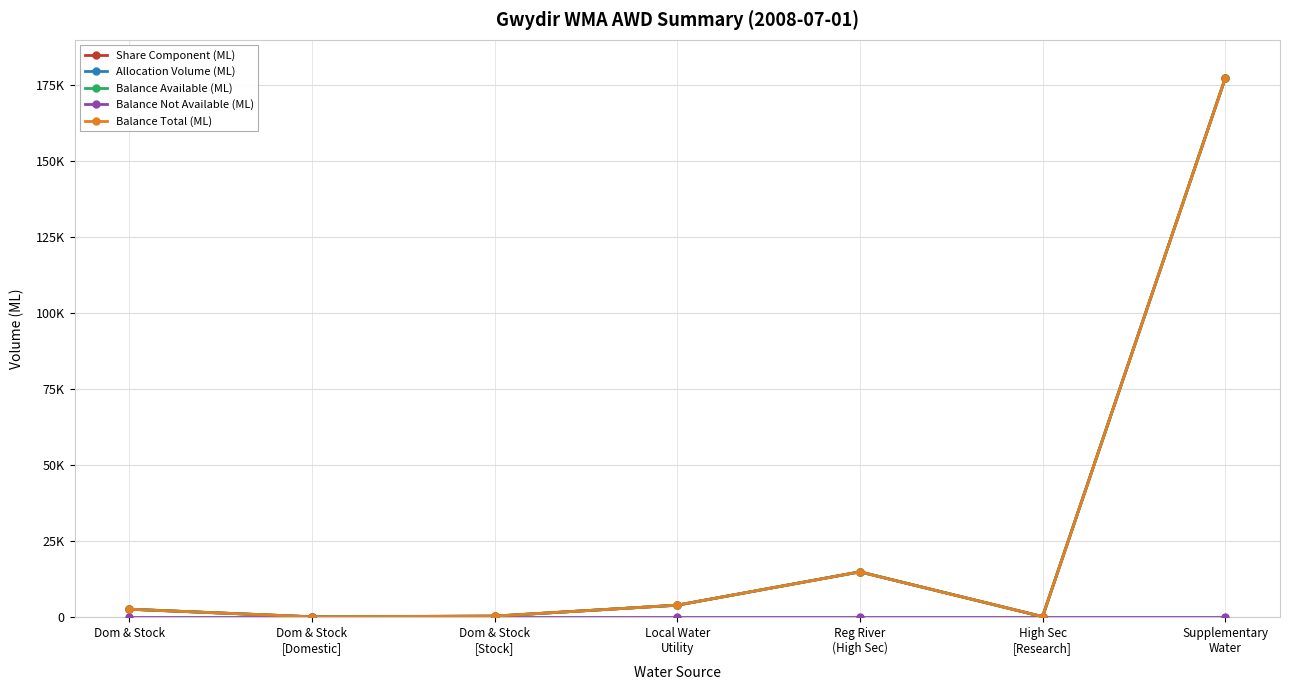

Reading right to left, transcribe all the data shown in this chart.

Share Component (ML): Supplementary
Water=177347	High Sec
[Research]=60	Reg River
(High Sec)=14818	Local Water
Utility=3836	Dom & Stock
[Stock]=230	Dom & Stock
[Domestic]=8	Dom & Stock=2506
Allocation Volume (ML): Supplementary
Water=177347	High Sec
[Research]=60	Reg River
(High Sec)=14818	Local Water
Utility=3836	Dom & Stock
[Stock]=230	Dom & Stock
[Domestic]=8	Dom & Stock=2506
Balance Available (ML): Supplementary
Water=177347	High Sec
[Research]=60	Reg River
(High Sec)=14802	Local Water
Utility=3836	Dom & Stock
[Stock]=230	Dom & Stock
[Domestic]=8	Dom & Stock=2506
Balance Not Available (ML): Supplementary
Water=0	High Sec
[Research]=0	Reg River
(High Sec)=0	Local Water
Utility=0	Dom & Stock
[Stock]=0	Dom & Stock
[Domestic]=0	Dom & Stock=0
Balance Total (ML): Supplementary
Water=177347	High Sec
[Research]=60	Reg River
(High Sec)=14802	Local Water
Utility=3836	Dom & Stock
[Stock]=230	Dom & Stock
[Domestic]=8	Dom & Stock=2506